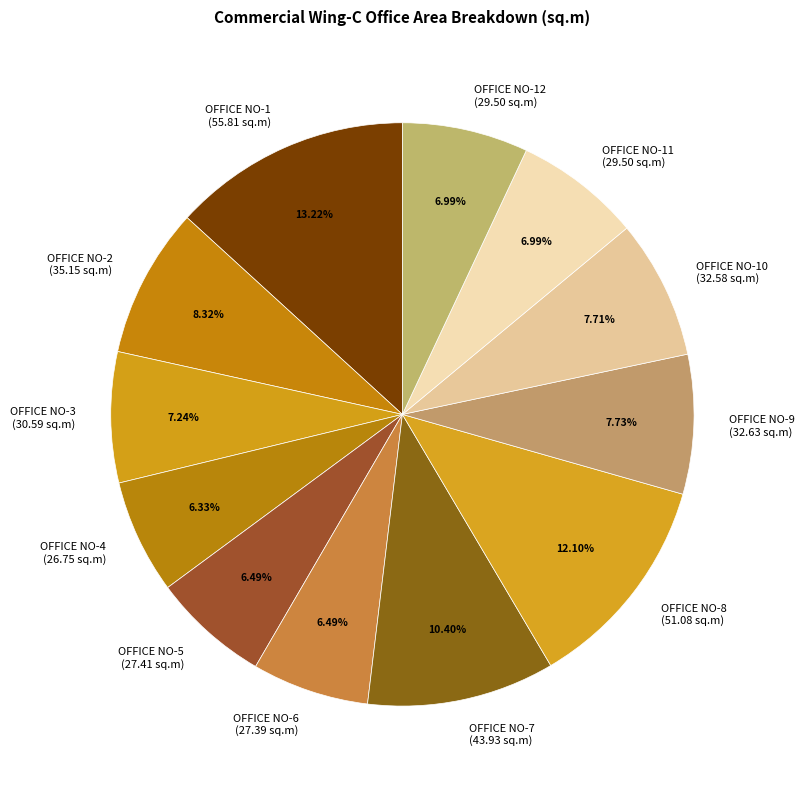

Is there a majority slice in this chart?

No